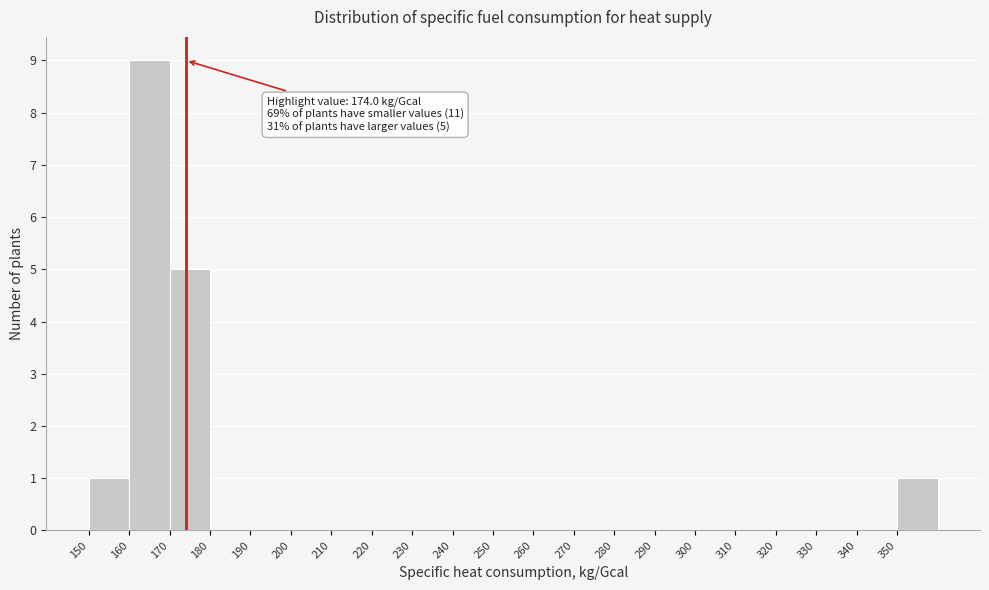

Which range on the x-axis has the tallest bar?

160 to 170